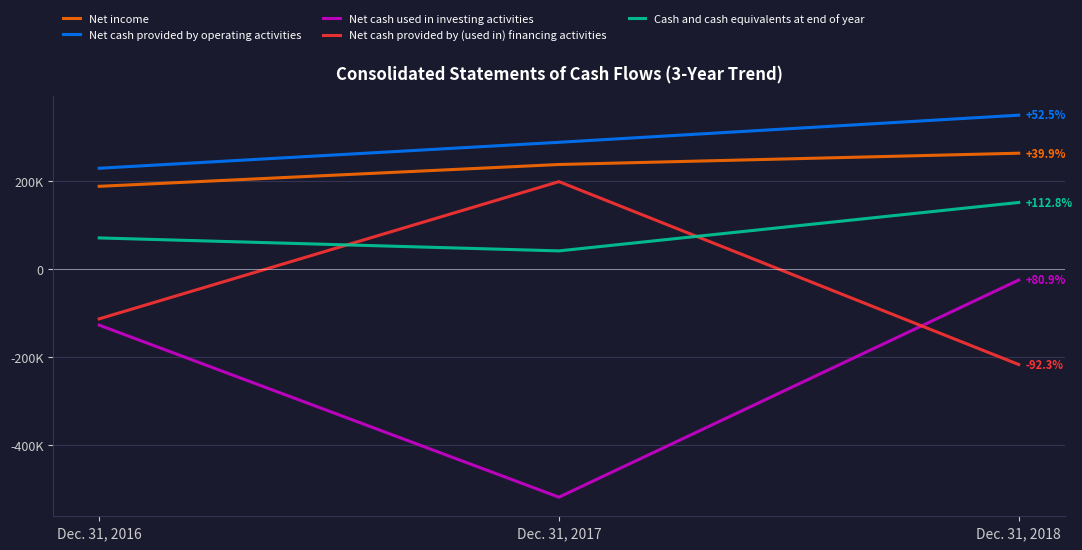

Which series has the widest spread of values?

Net cash used in investing activities